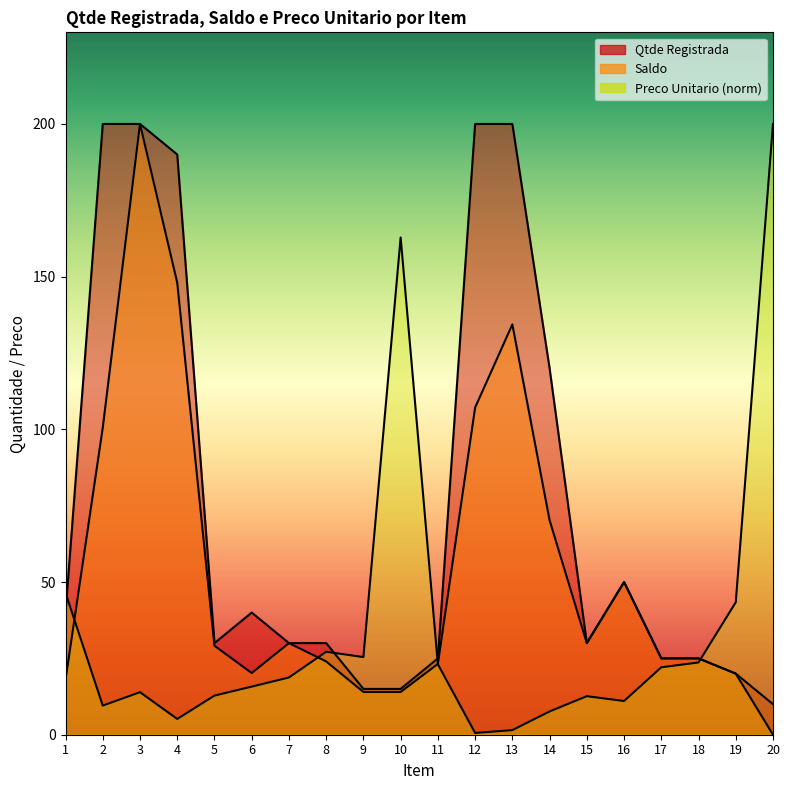

What is the total value across all series at 10?

191.8